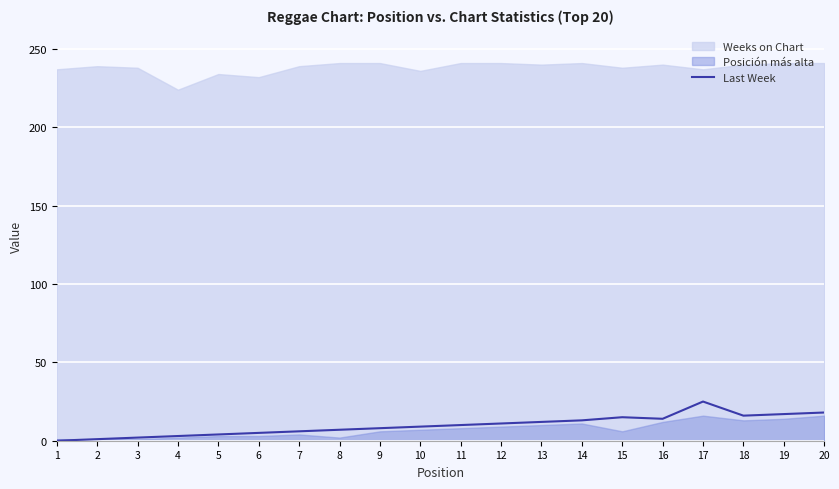

Which label corresponds to the smallest value in the chart?

1